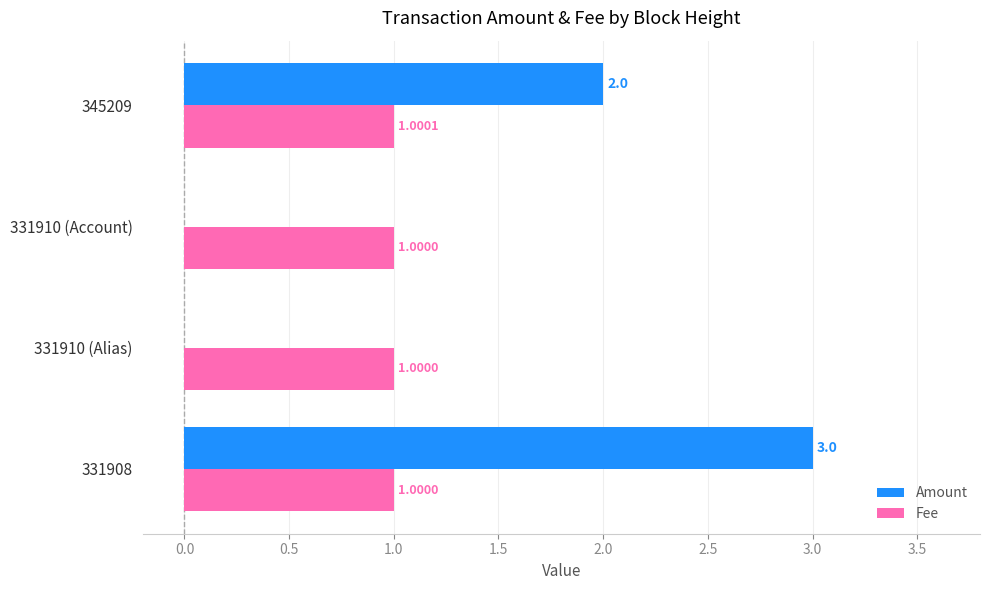

At which category is the sum across all series the highest?

331908